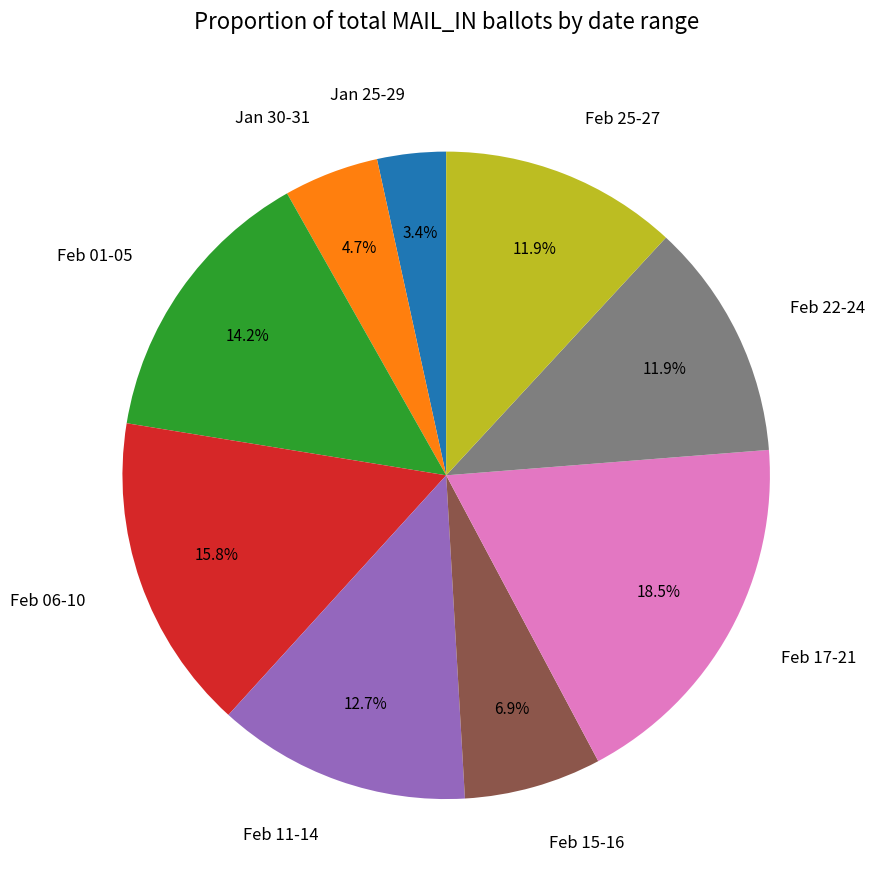

How much of the chart is everything except Feb 11-14?

87.3%